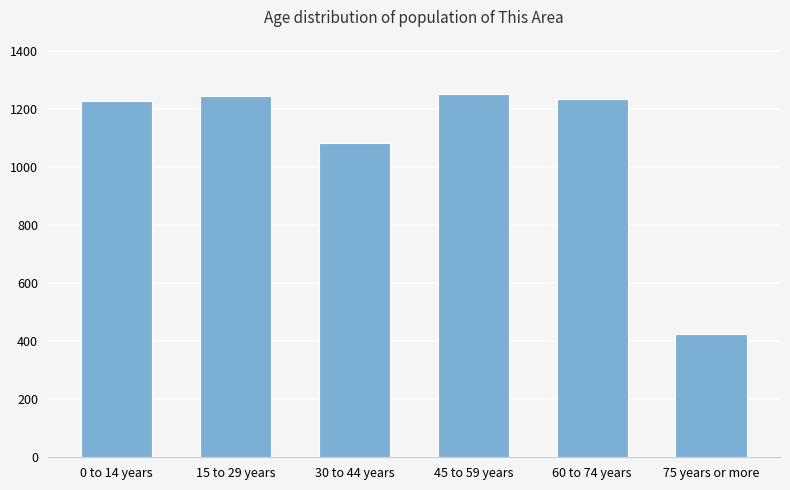

What is the maximum value shown in the chart?

1252